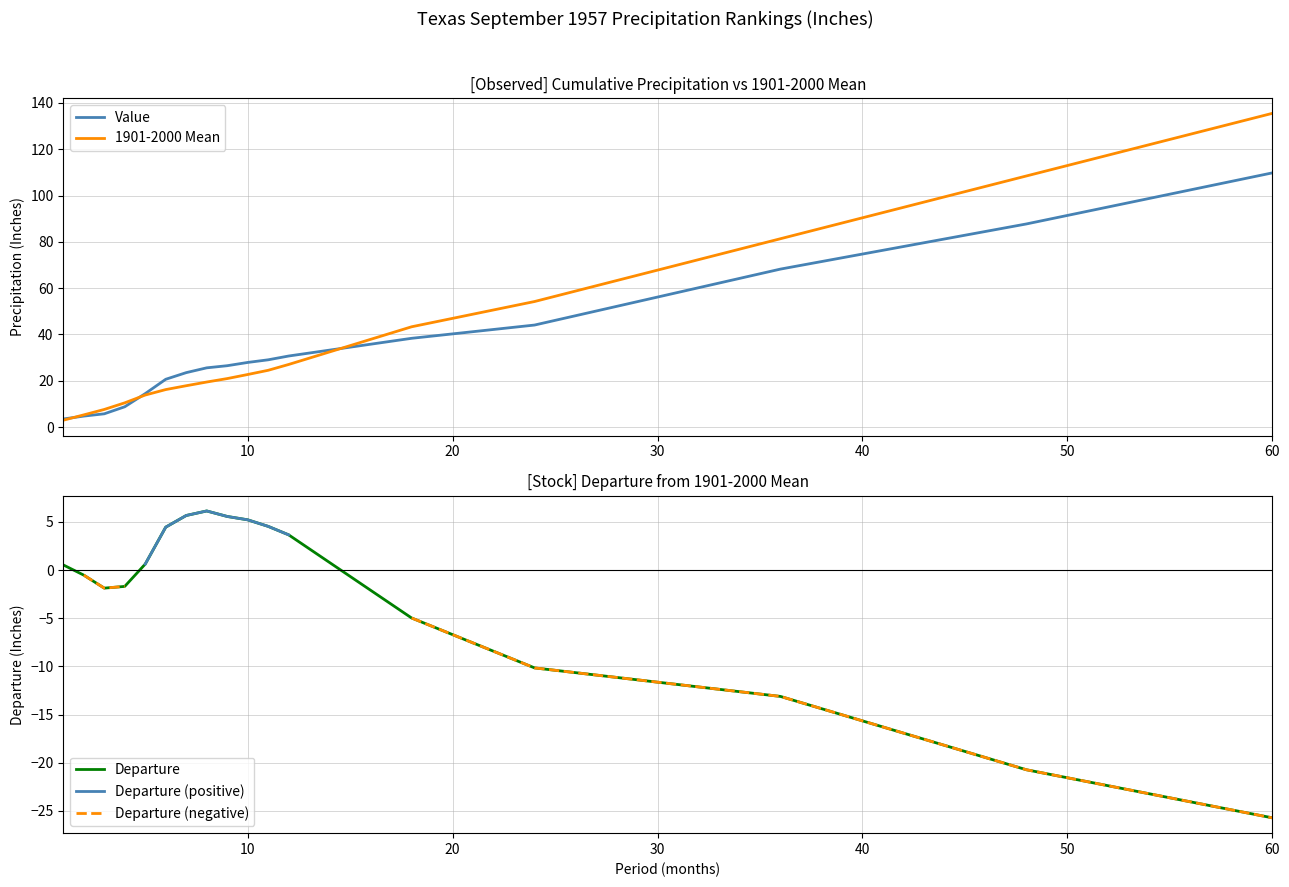

The value of Value at 12 is 65.2. True or false?

False